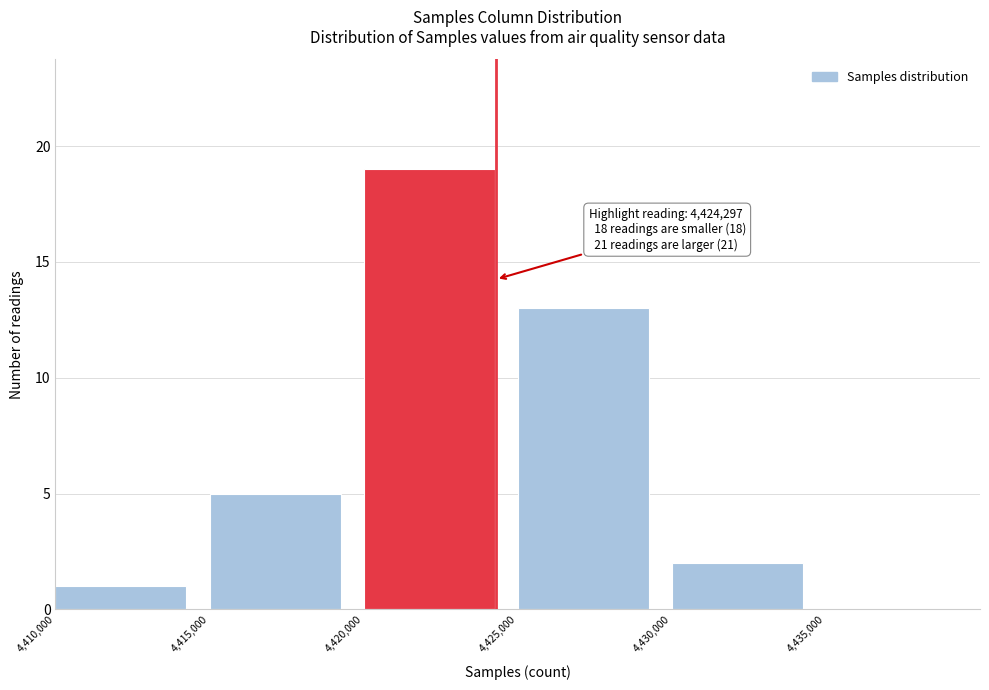

Over which range of the x-axis is the bar tallest?

4420000 to 4425000